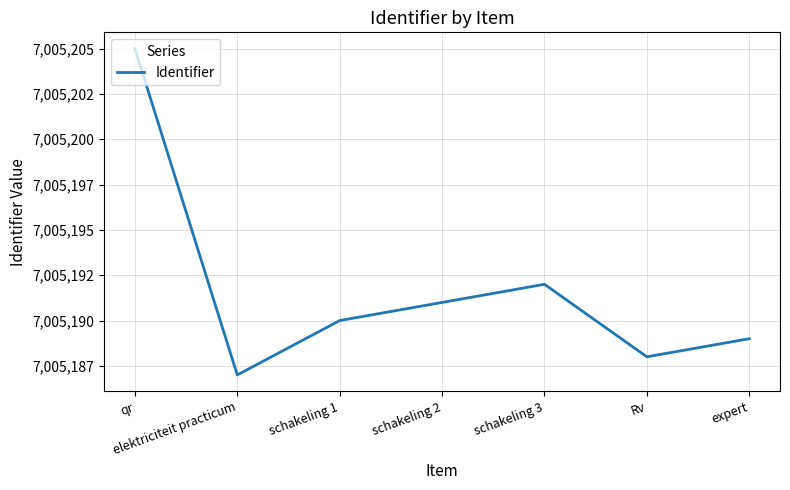

How many points are lower than both their immediate neighbors (excluding endpoints)?

2